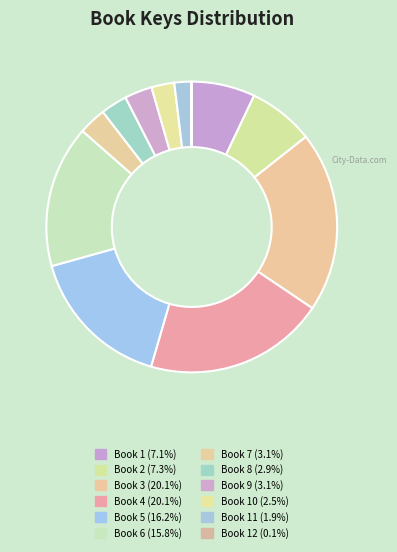

To the nearest percent, what is the difference between the largest and smallest slice percentages?

20%